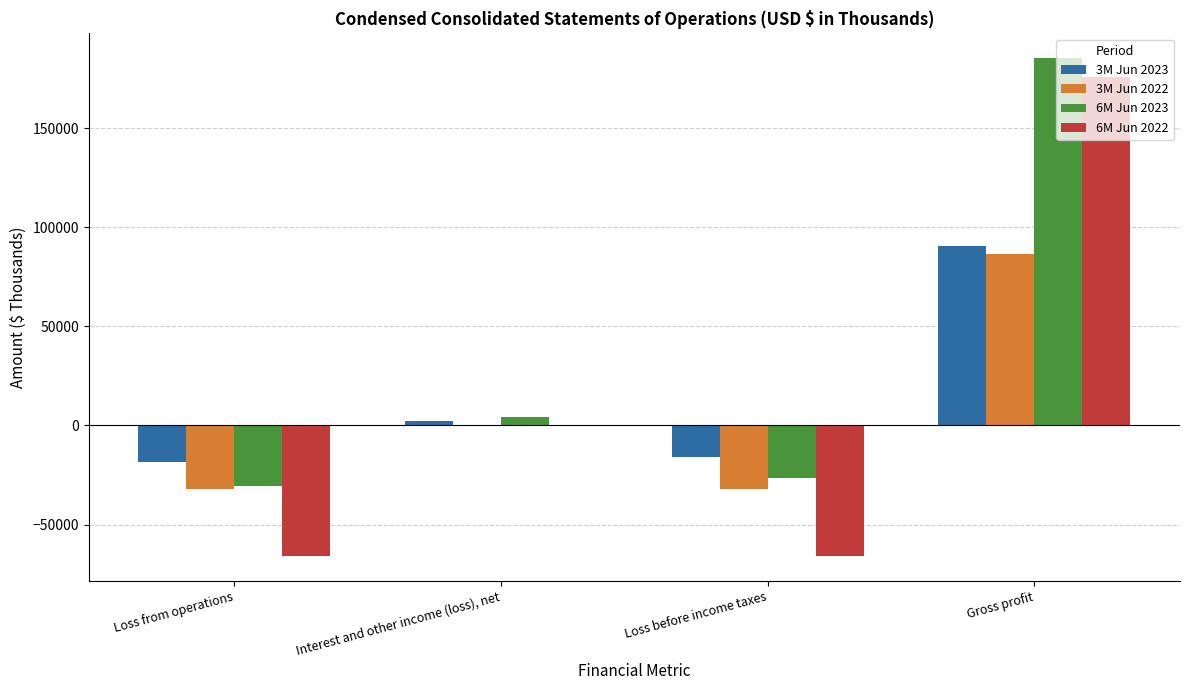

The value of 3M Jun 2022 at Loss from operations is -32081. True or false?

True